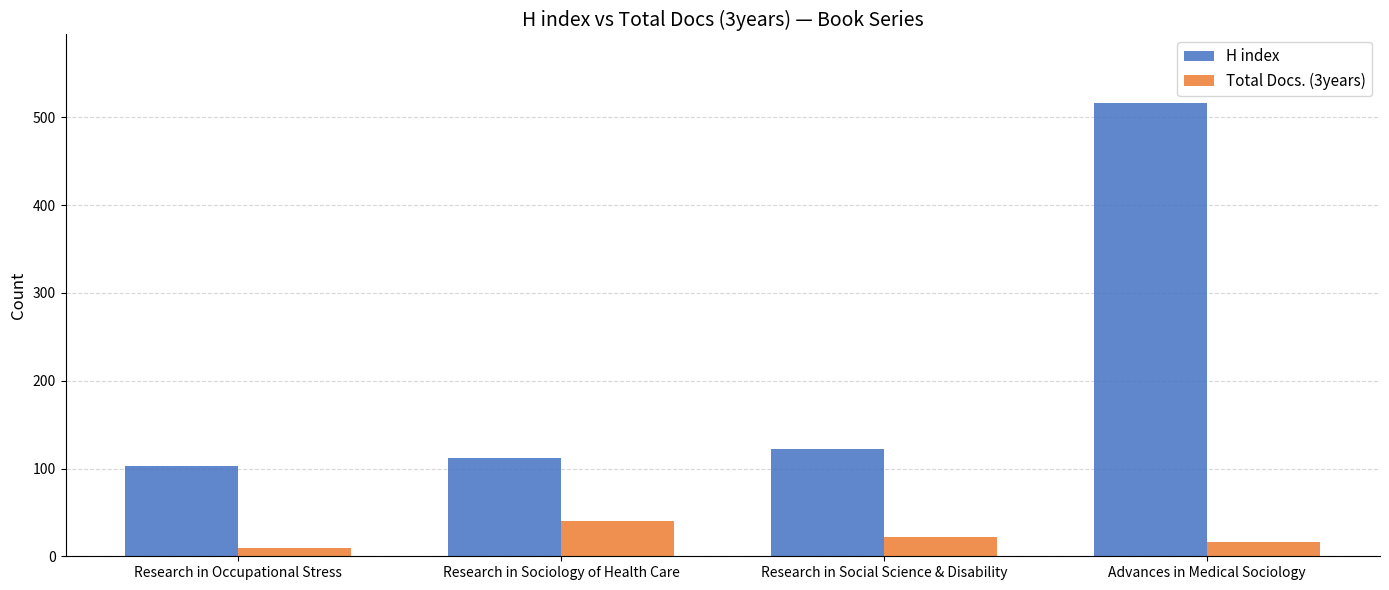

At which label is H index closest to 310?

Research in Social Science & Disability